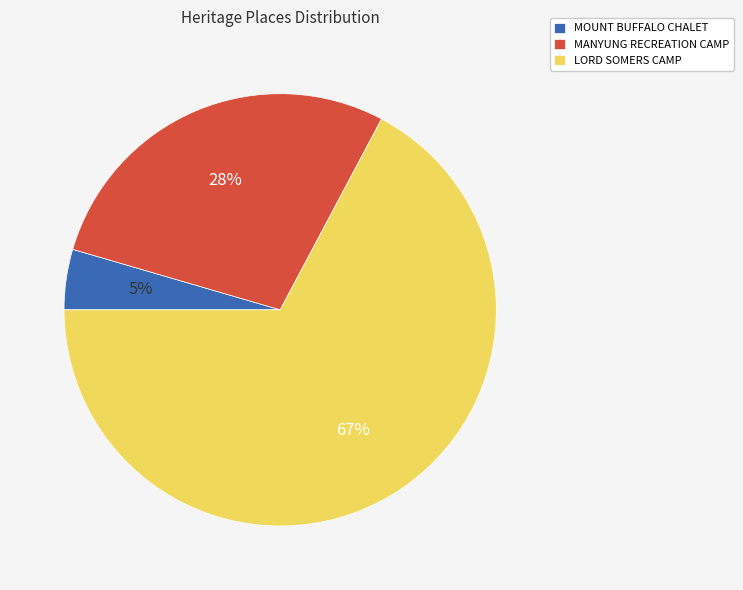

Is MANYUNG RECREATION CAMP the majority of the pie?

No